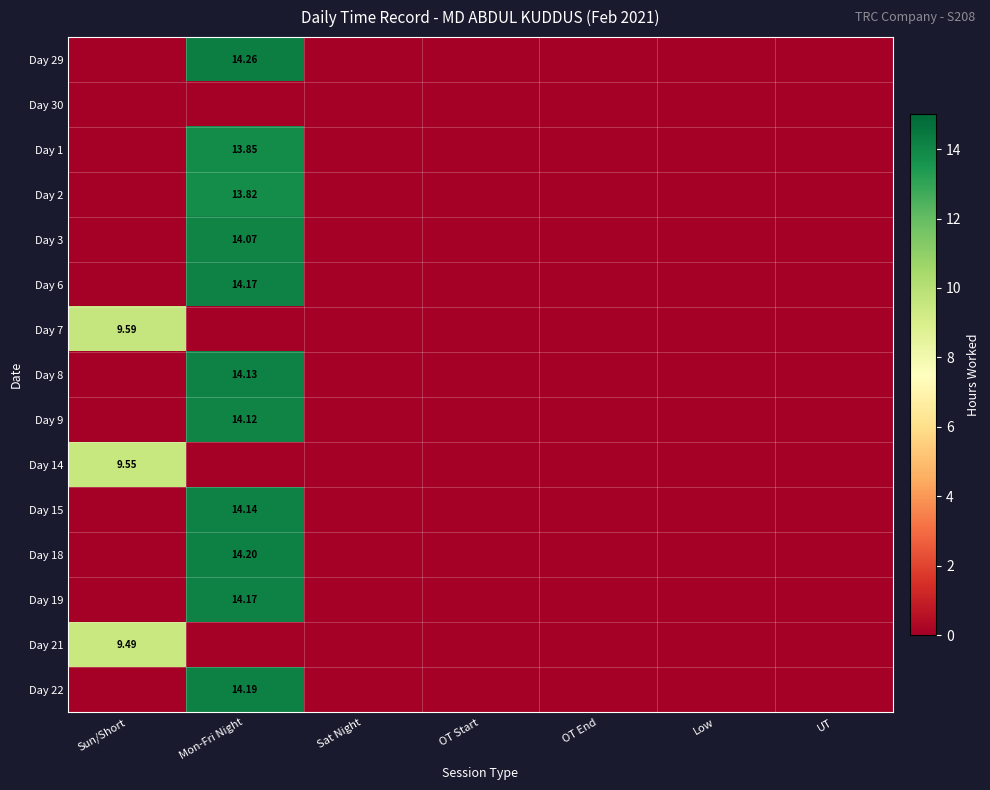

Rank the series by their maximum value, from highest to lowest.

Day 29, Day 18, Day 22, Day 6, Day 19, Day 15, Day 8, Day 9, Day 3, Day 1, Day 2, Day 7, Day 14, Day 21, Day 30